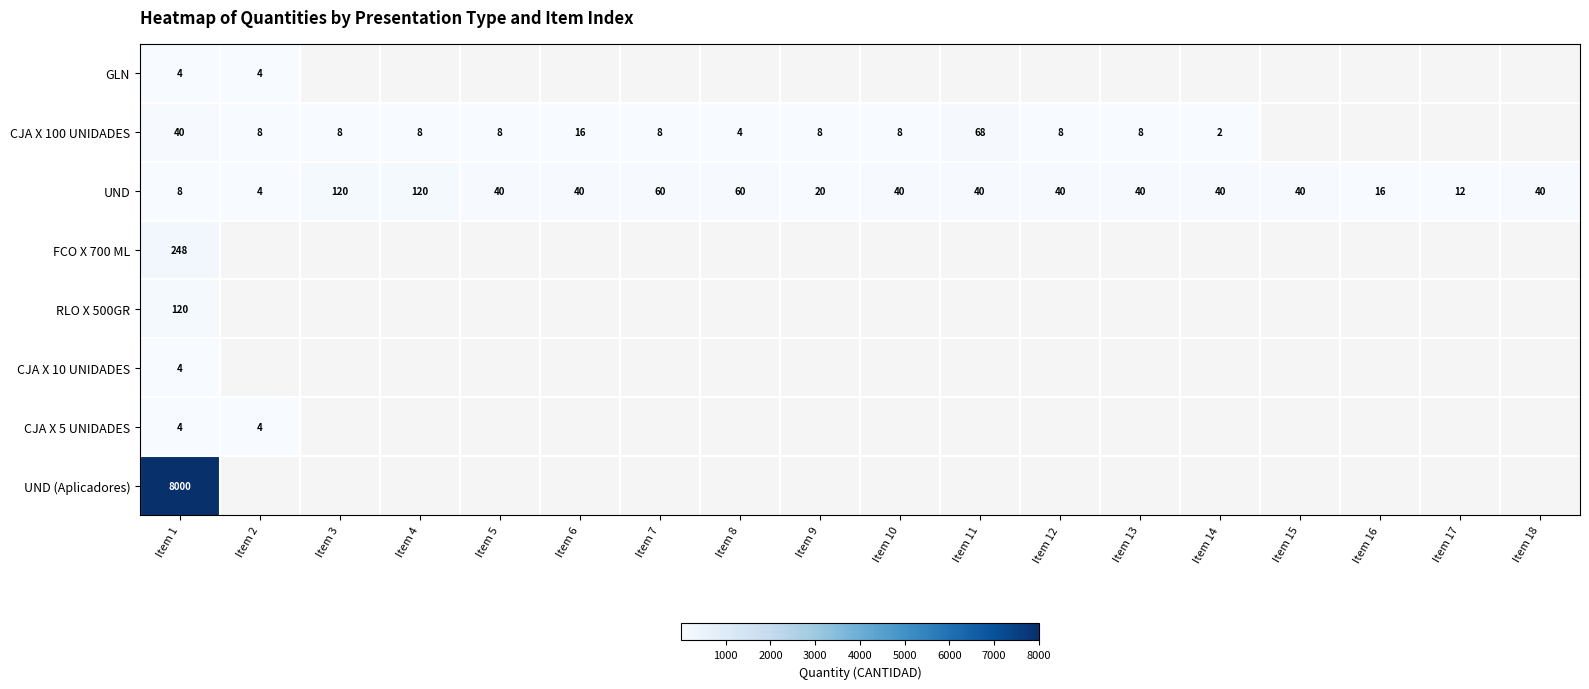

The UND series shows 20 at Item 9. True or false?

True